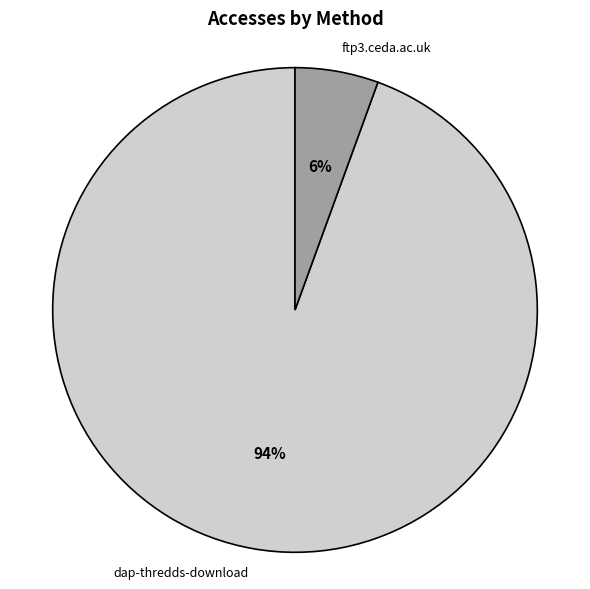

To the nearest percent, what is the average slice percentage?

50%